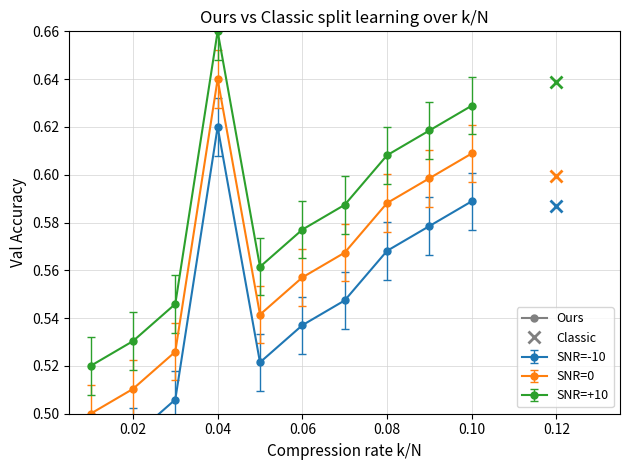

What is the difference between the maximum and second lowest values?

0.1